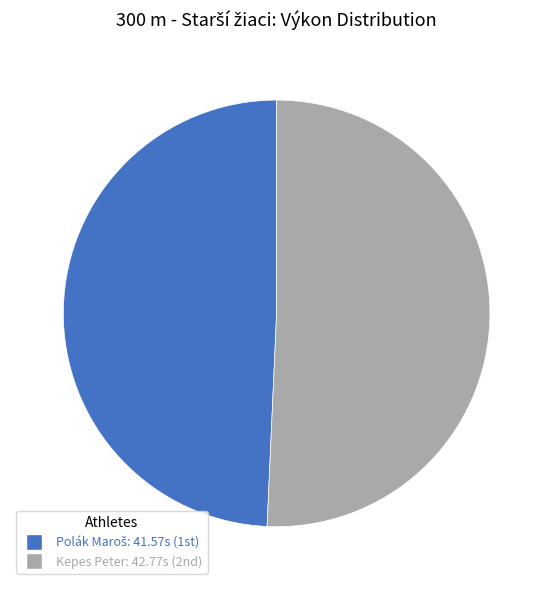

The Kepes Peter slice represents 51% of the pie. True or false?

True